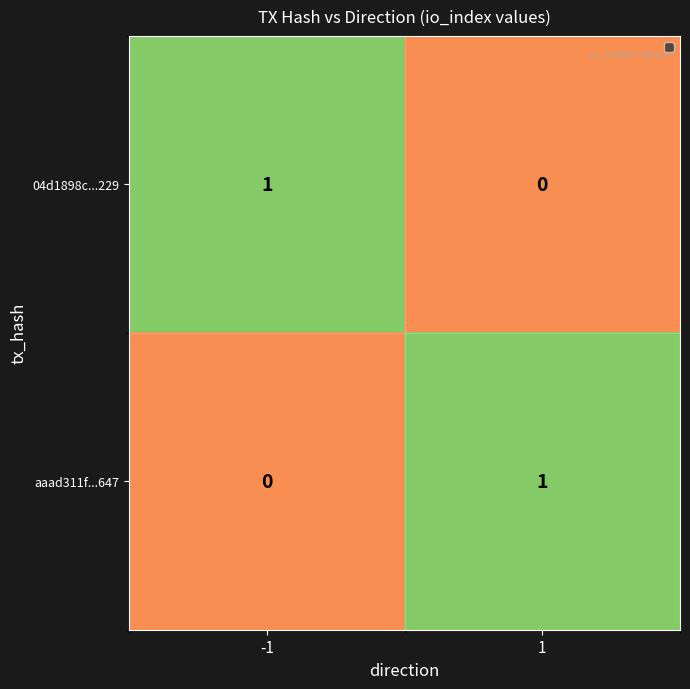

Rank the series at 1 from lowest to highest value.

04d1898c...229, aaad311f...647